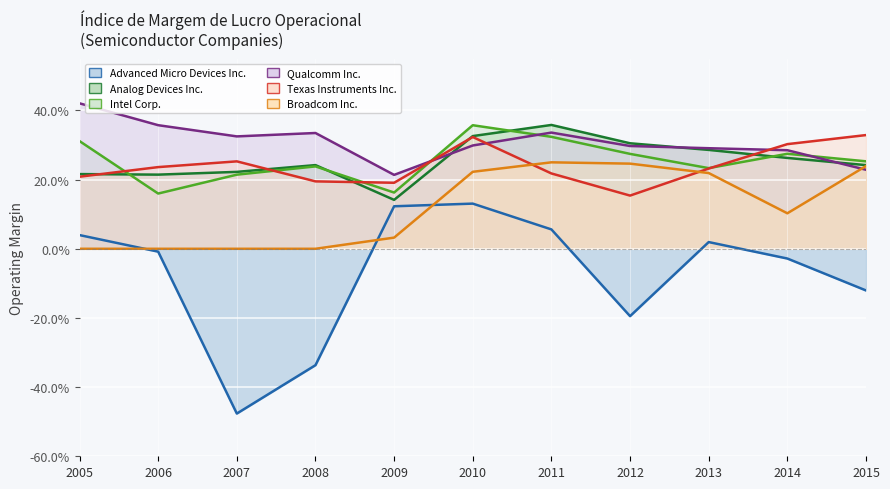

True or false: Advanced Micro Devices Inc. and Analog Devices Inc. cross at least once.

False